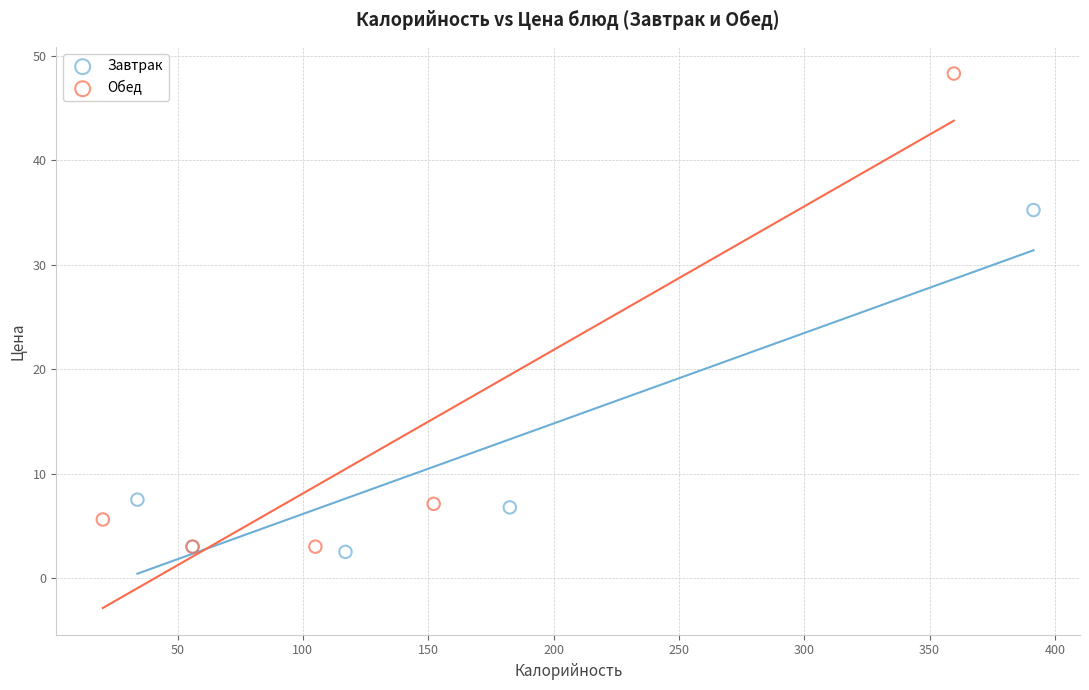

Which series reaches the maximum Y coordinate?

Обед